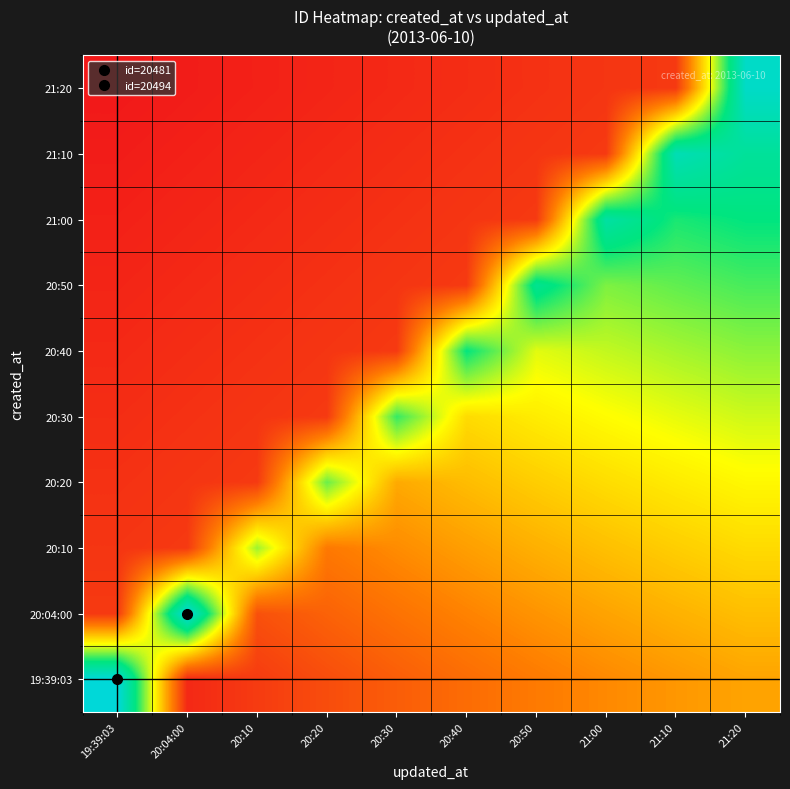

Reading left to right, what are all the values shown in this chart?

19:39:03: 19:39:03=20481.0	20:04:00=994.0	20:10=1926.4	20:20=2797.4	20:30=3606.9	20:40=4355.0	20:50=5041.5	21:00=5666.6	21:10=6230.2	21:20=6732.3
20:04:00: 19:39:03=1844.5	20:04:00=20494.0	20:10=2981.9	20:20=3852.9	20:30=4662.4	20:40=5410.4	20:50=6097.0	21:00=6722.0	21:10=7285.6	21:20=7787.7
20:10: 19:39:03=1639.5	20:04:00=1844.5	20:10=12296.4	20:20=4969.8	20:30=5779.3	20:40=6527.3	20:50=7213.9	21:00=7839.0	21:10=8402.5	21:20=8904.6
20:20: 19:39:03=1434.6	20:04:00=1639.5	20:10=1844.5	20:20=13321.1	20:30=6957.7	20:40=7705.7	20:50=8392.3	21:00=9017.4	21:10=9580.9	21:20=10083.0
20:30: 19:39:03=1229.6	20:04:00=1434.6	20:10=1639.5	20:20=1844.5	20:30=14345.8	20:40=8945.6	20:50=9632.2	21:00=10257.2	21:10=10820.8	21:20=11322.9
20:40: 19:39:03=1024.7	20:04:00=1229.6	20:10=1434.6	20:20=1639.5	20:30=1844.5	20:40=15370.5	20:50=10933.5	21:00=11558.6	21:10=12122.2	21:20=12624.3
20:50: 19:39:03=819.8	20:04:00=1024.7	20:10=1229.6	20:20=1434.6	20:30=1639.5	20:40=1844.5	20:50=16395.2	21:00=12921.5	21:10=13485.1	21:20=13987.2
21:00: 19:39:03=614.8	20:04:00=819.8	20:10=1024.7	20:20=1229.6	20:30=1434.6	20:40=1639.5	20:50=1844.5	21:00=17419.9	21:10=14909.4	21:20=15411.5
21:10: 19:39:03=409.9	20:04:00=614.8	20:10=819.8	20:20=1024.7	20:30=1229.6	20:40=1434.6	20:50=1639.5	21:00=1844.5	21:10=18444.6	21:20=16897.3
21:20: 19:39:03=204.9	20:04:00=409.9	20:10=614.8	20:20=819.8	20:30=1024.7	20:40=1229.6	20:50=1434.6	21:00=1639.5	21:10=1844.5	21:20=19469.3